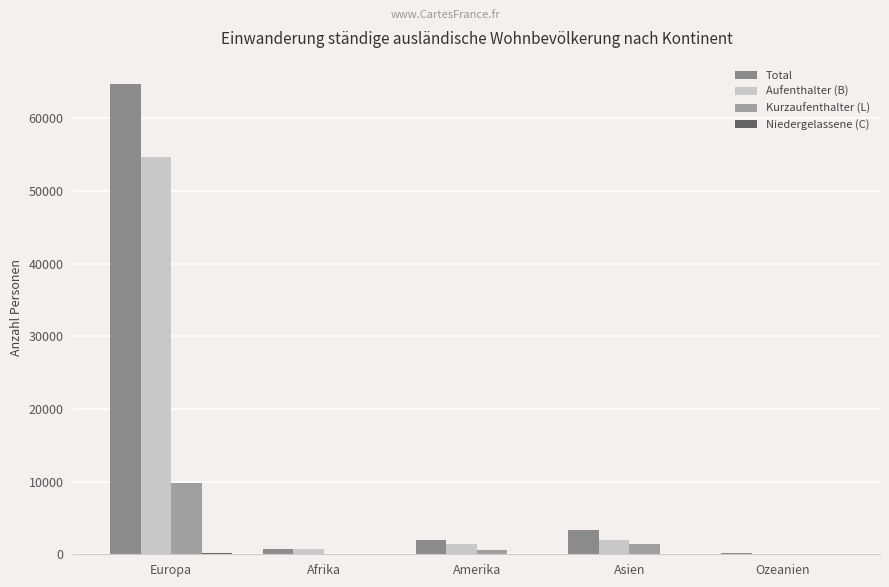

The Aufenthalter (B) series shows 851 at Amerika. True or false?

False